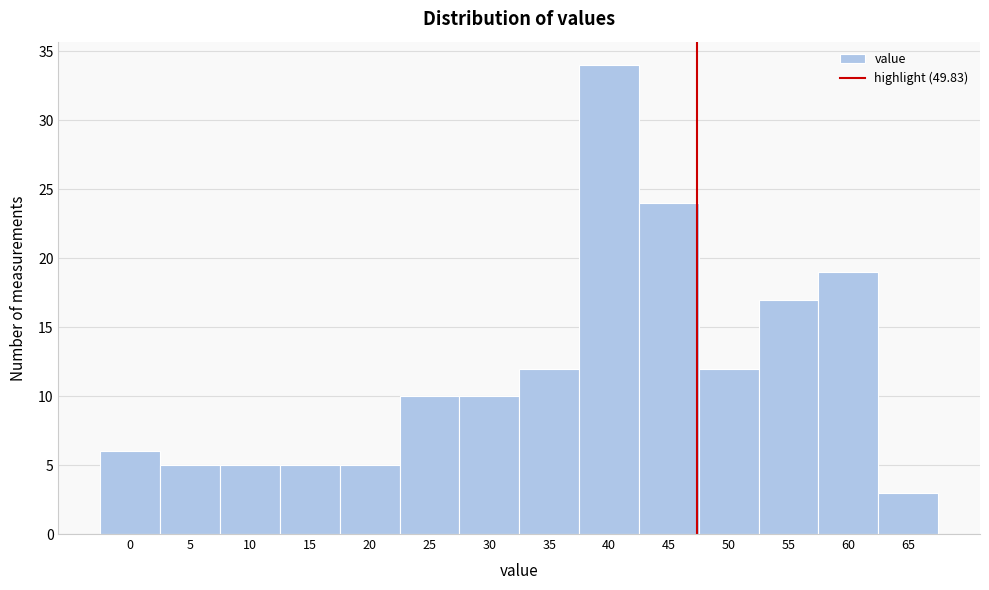

Reading left to right, what are all the values shown in this chart?

0=6	5=5	10=5	15=5	20=5	25=10	30=10	35=12	40=34	45=24	50=12	55=17	60=19	65=3